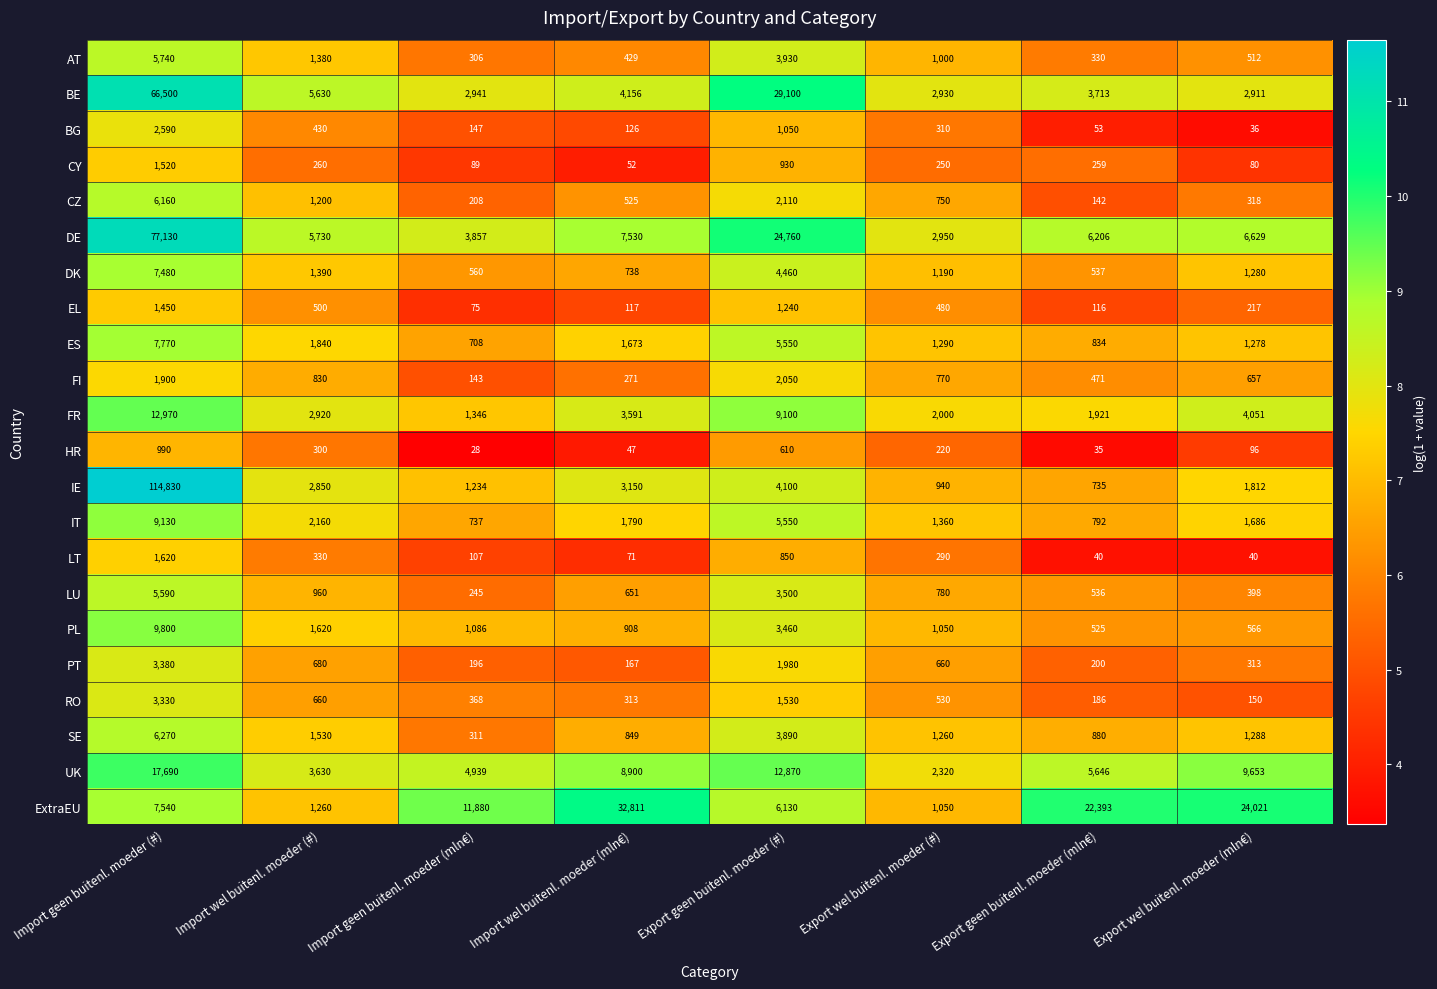

What is the sum of the CY values at Export geen buitenl. moeder (#) and Import wel buitenl. moeder (#)?

1190